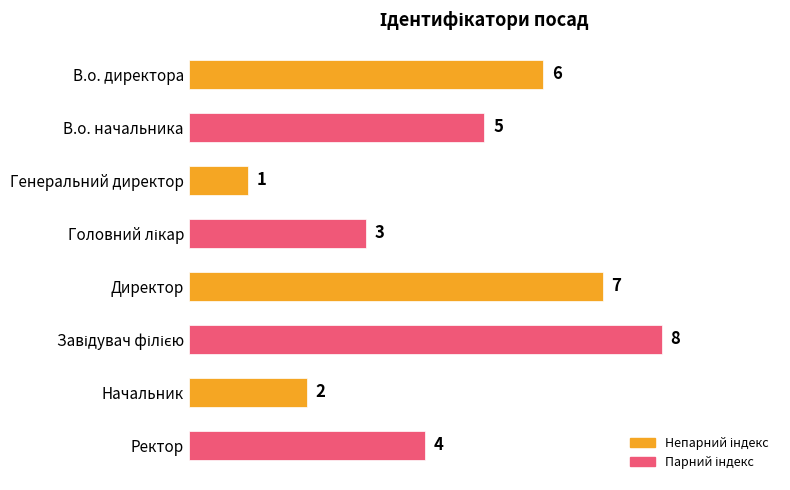

Reading top to bottom, extract all data points from this chart.

6	5	1	3	7	8	2	4